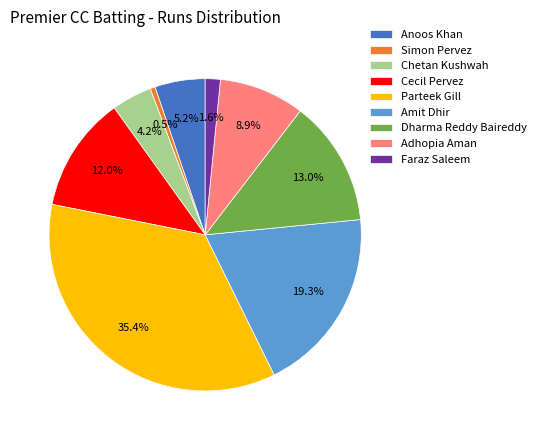

Do Parteek Gill and Dharma Reddy Baireddy together represent more than half of the pie?

No